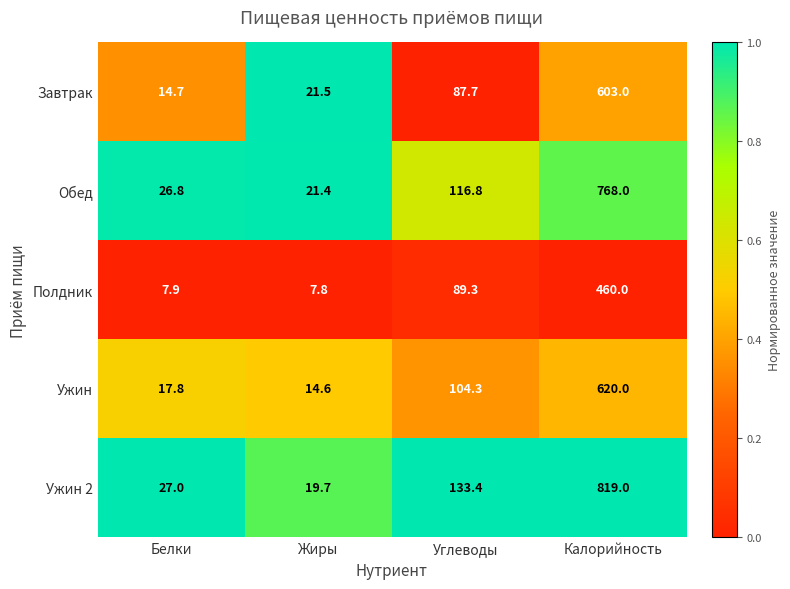

Reading left to right, what are all the values shown in this chart?

Завтрак: 14.7	21.5	87.7	603.0
Обед: 26.8	21.4	116.8	768.0
Полдник: 7.9	7.8	89.3	460.0
Ужин: 17.8	14.6	104.3	620.0
Ужин 2: 27.0	19.7	133.4	819.0